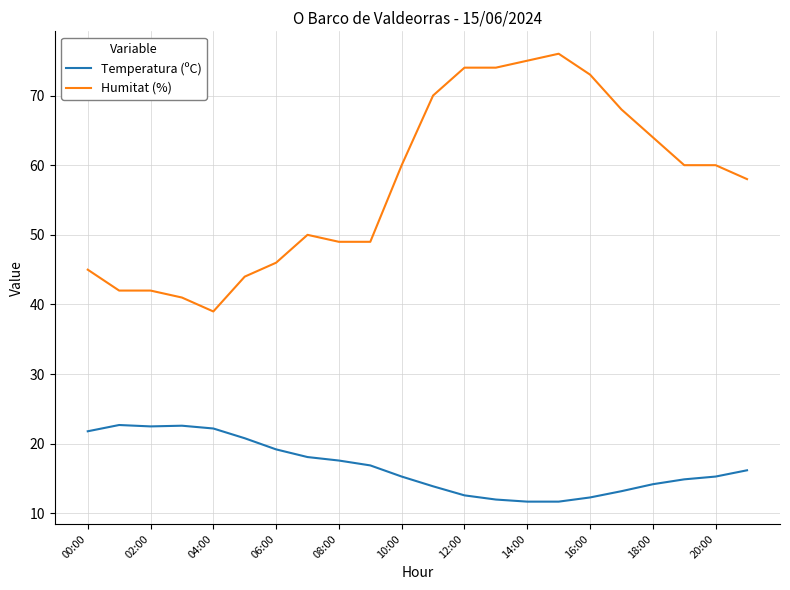

What is the difference between the maximum and minimum values in the Humitat (%) series?

37.0